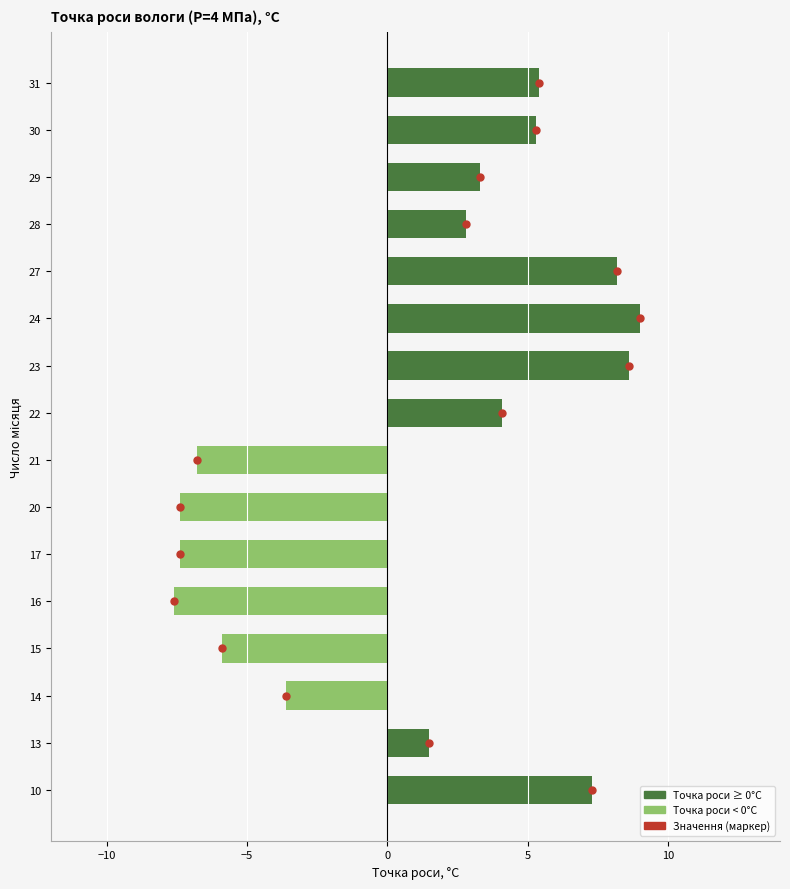

What value does the data have at 13?

1.5